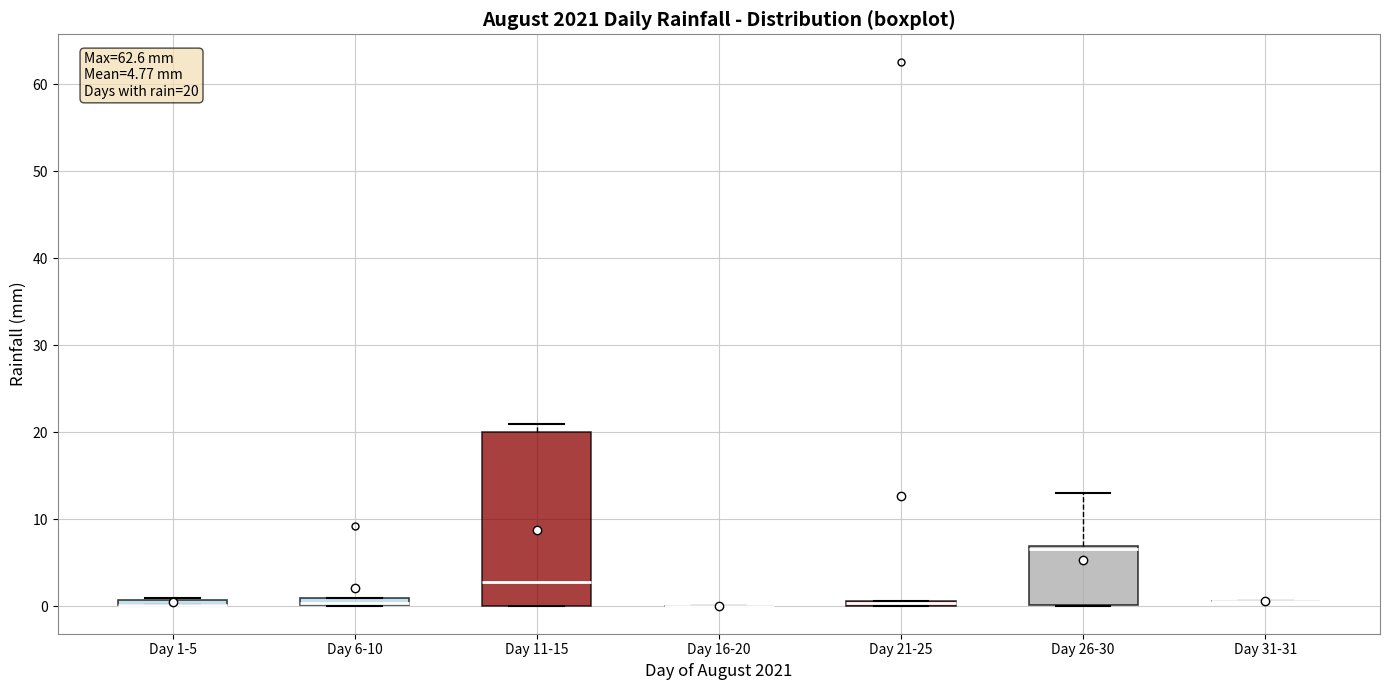

Comparing the boxes themselves (not the whiskers), which one is the tallest?

Day 11-15